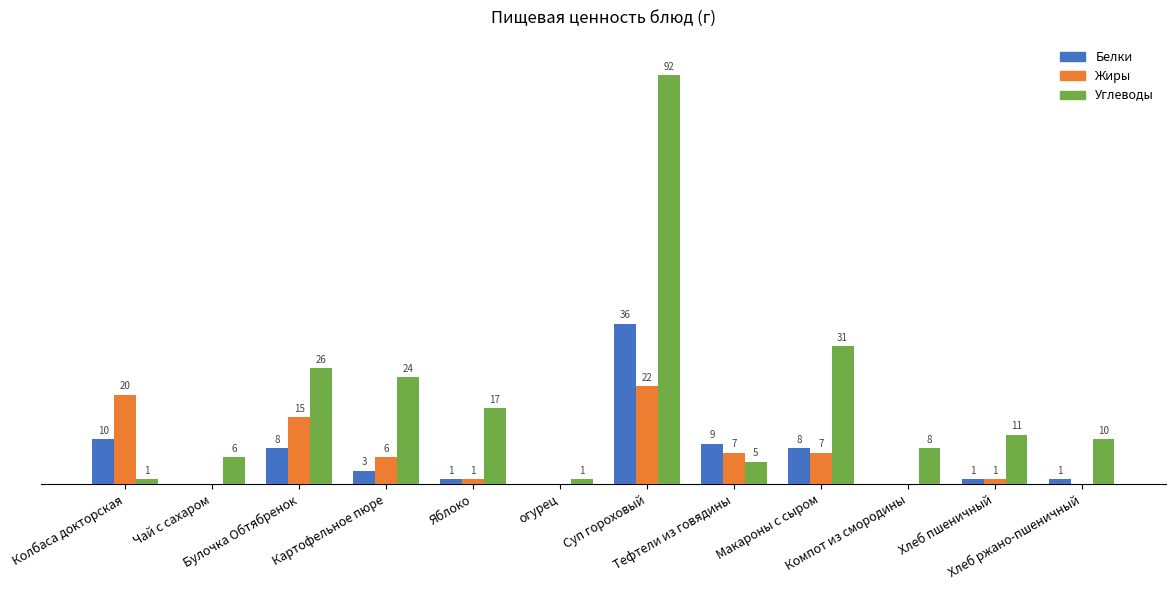

Which series has the largest total across all categories?

Углеводы